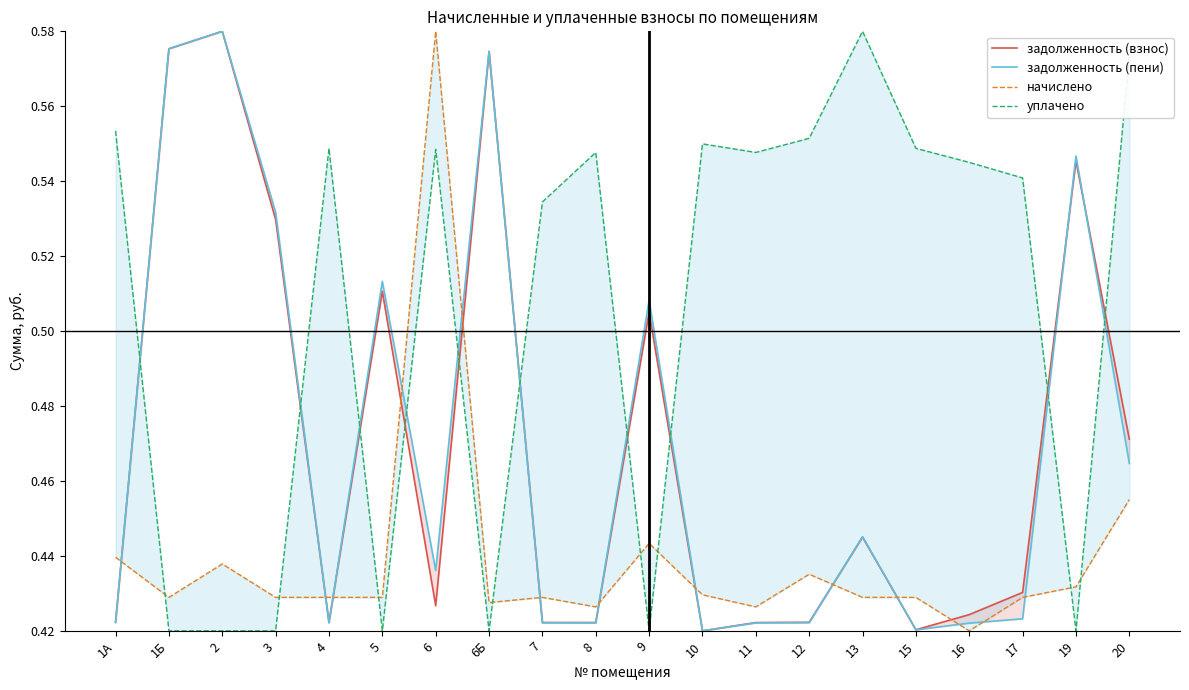

At 5, list the series in order from smallest to largest.

уплачено, начислено, задолженность (взнос), задолженность (пени)